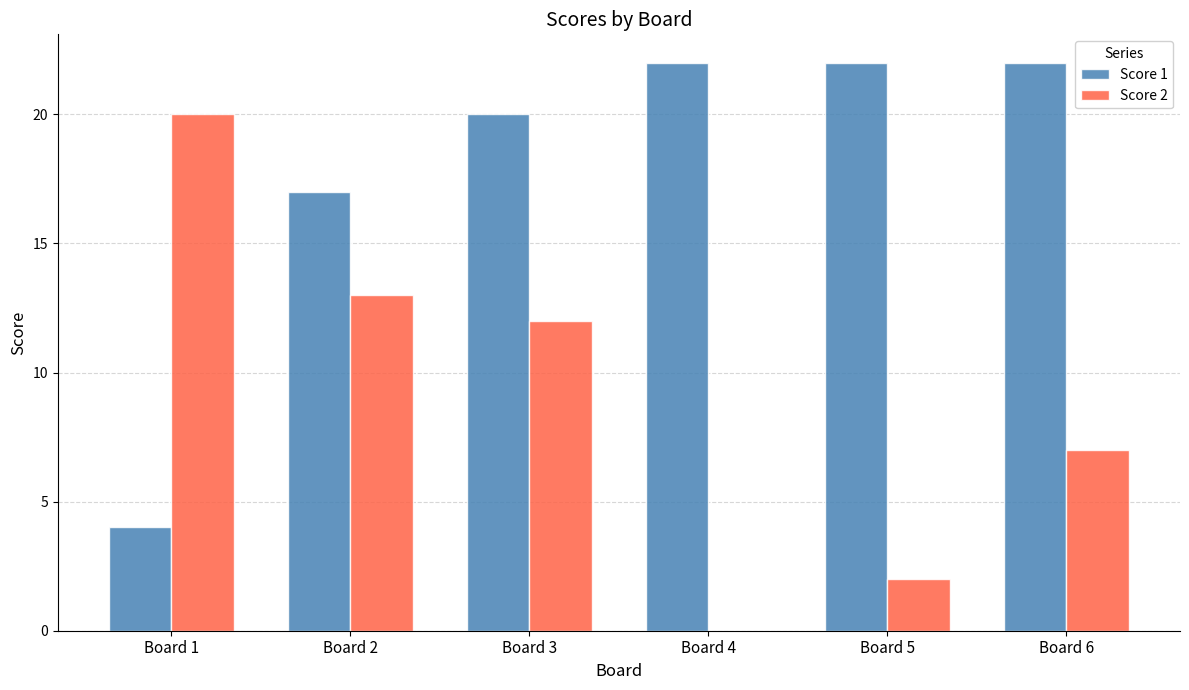

At which category is the sum across all series the highest?

Board 3